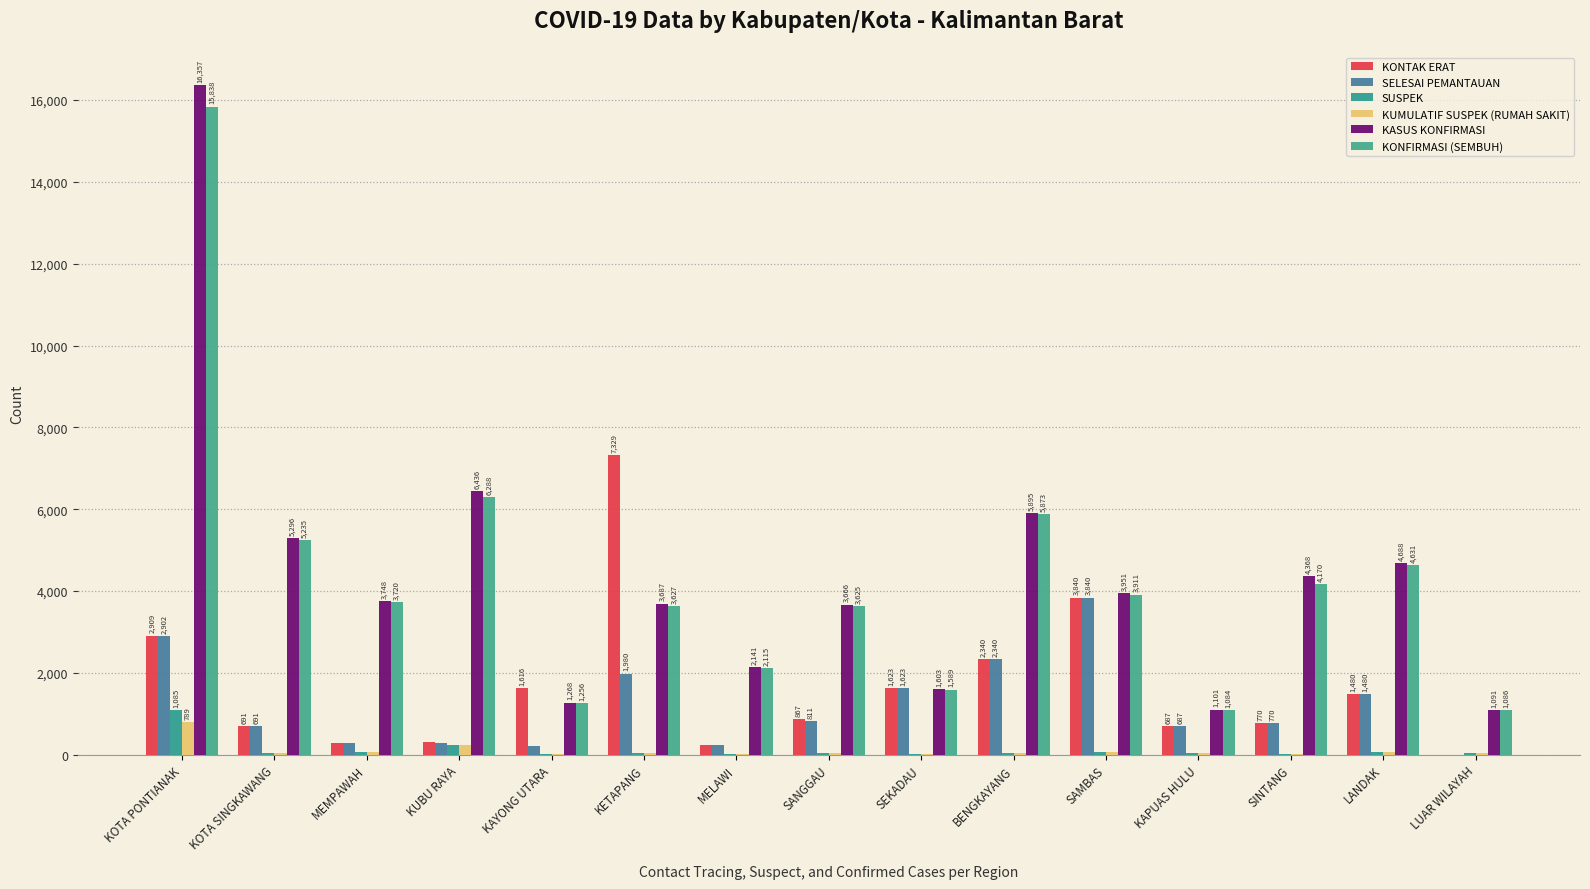

What is the highest value of the KONTAK ERAT series?

7329